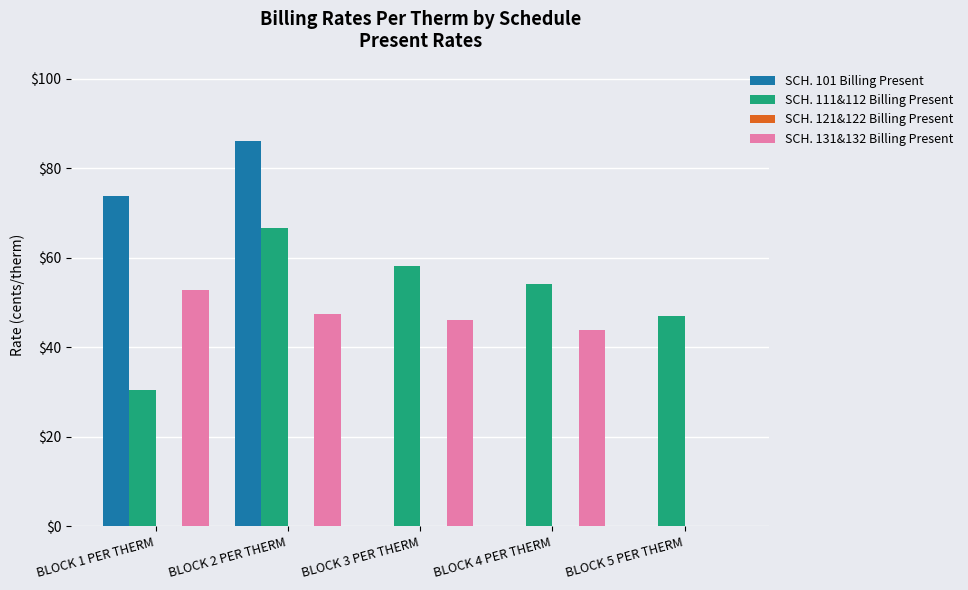

At which category does the chart reach its peak across all series?

BLOCK 2 PER THERM